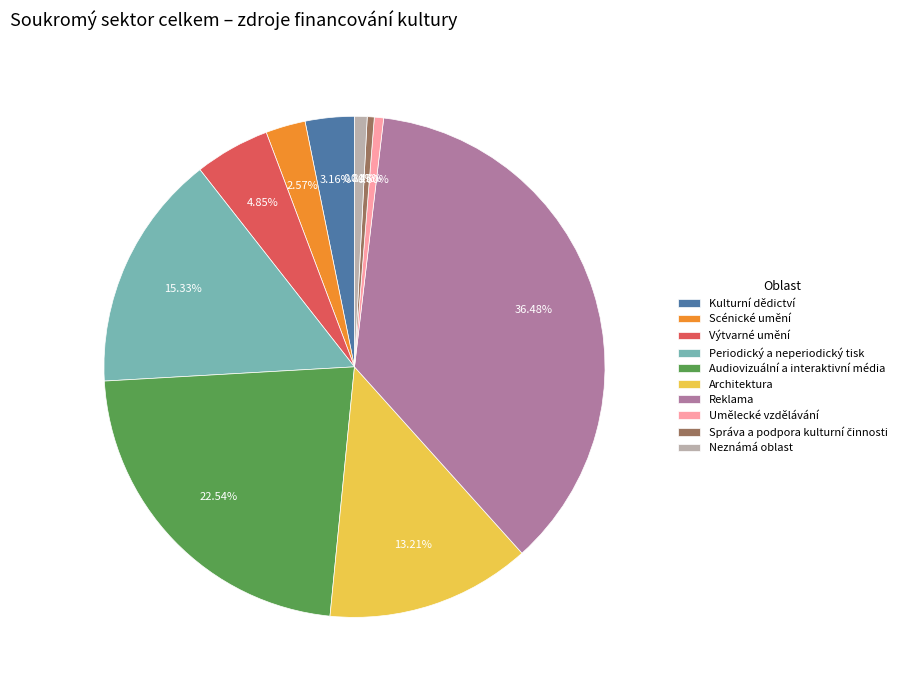

What percentage is the Umělecké vzdělávání slice, to the nearest percent?

1%